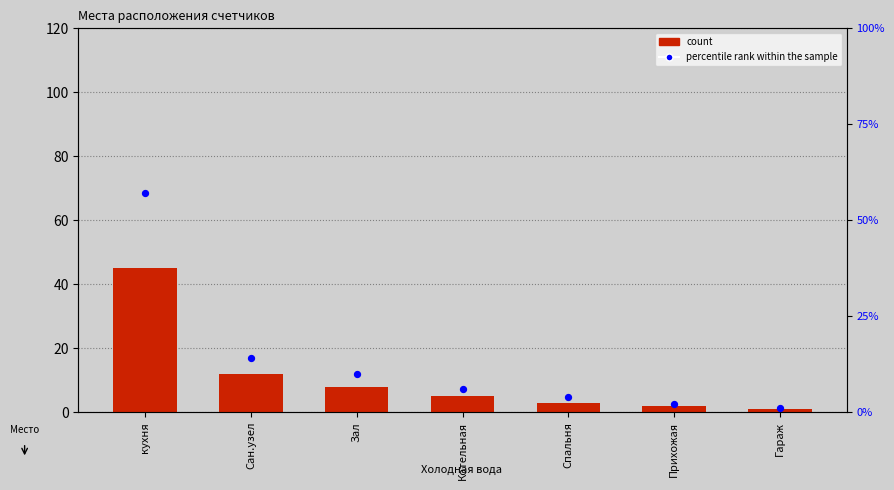

Which series has the largest total across all categories?

percentile rank within the sample